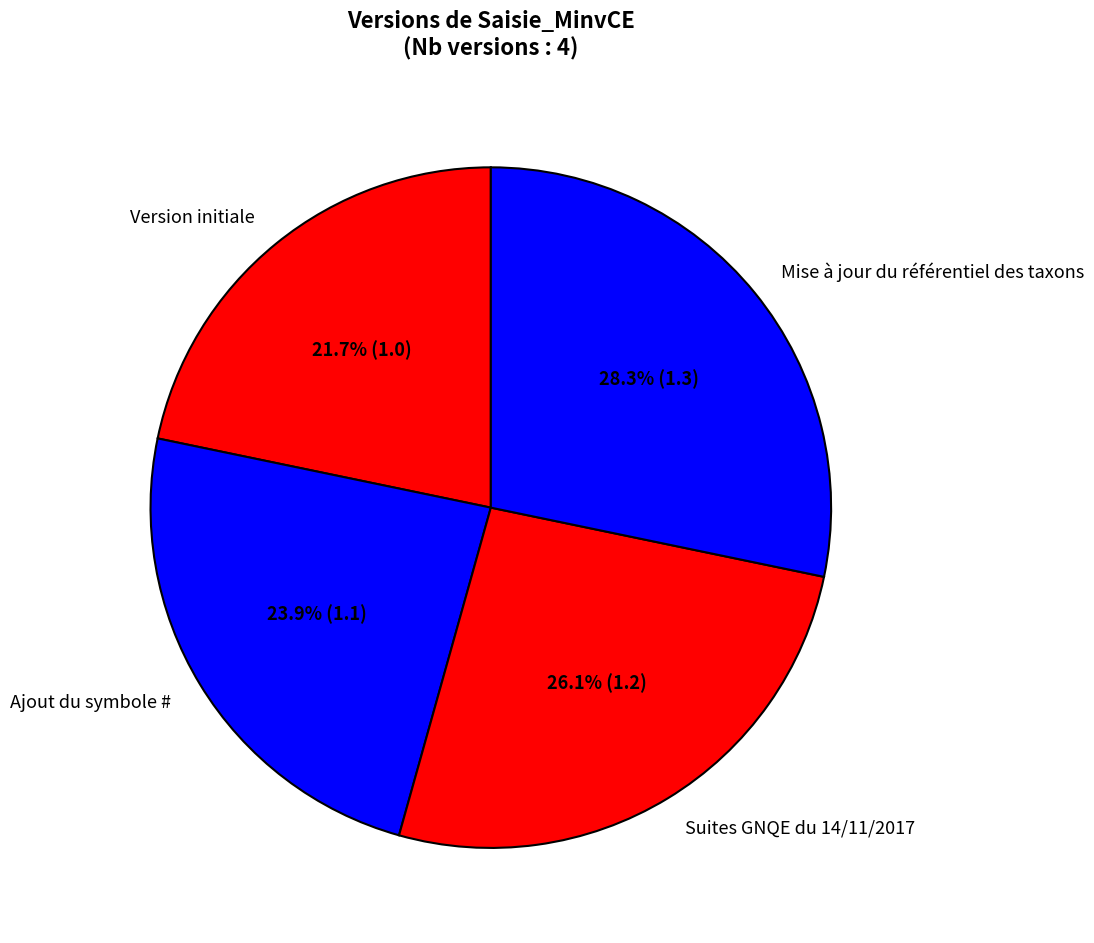

To the nearest percent, what percentage of the pie is Suites GNQE du 14/11/2017?

26%